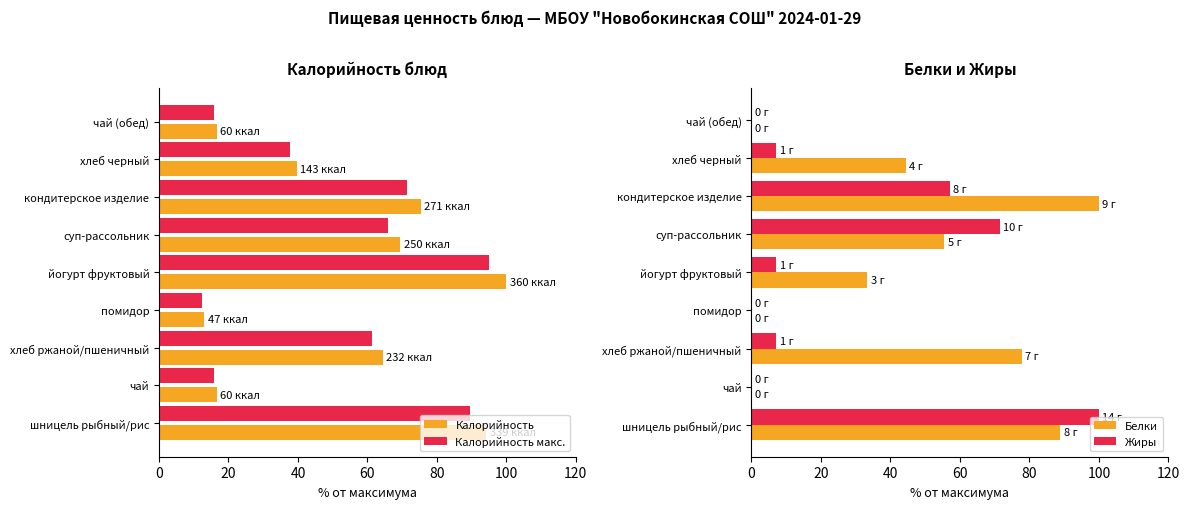

What is the highest value of the Жиры series?

100.0